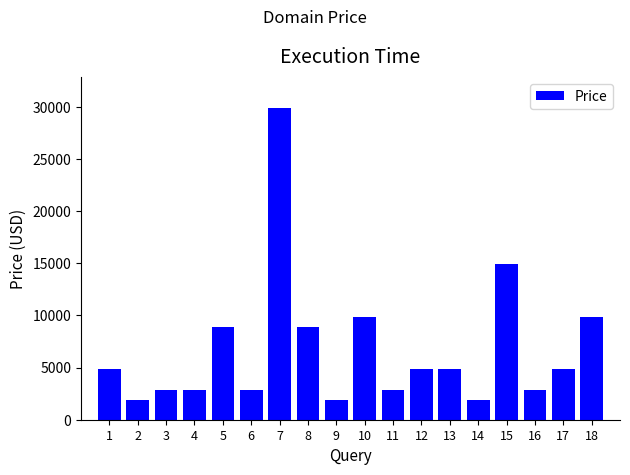

What is the average value?

6777